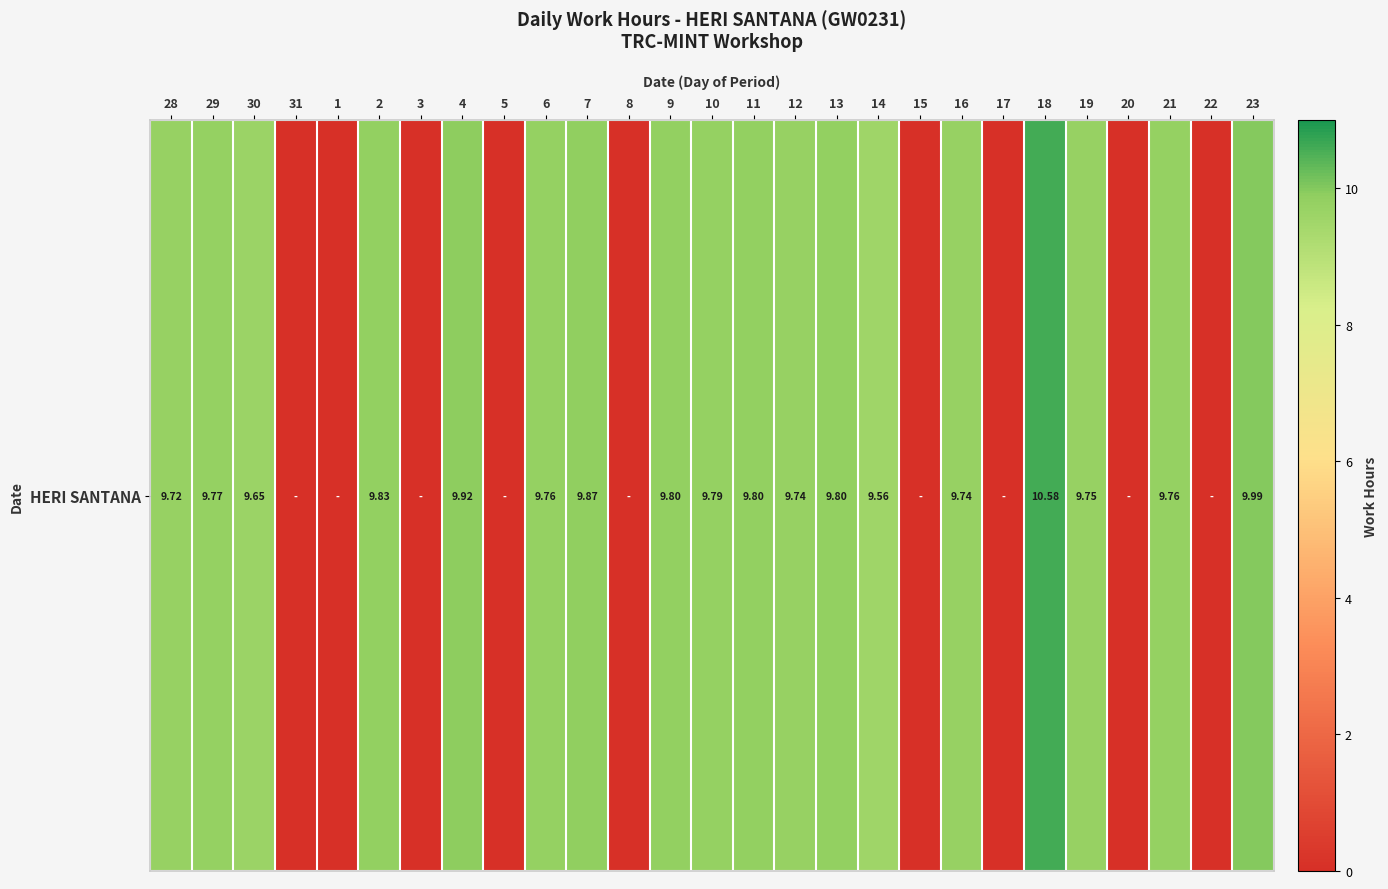

Reading left to right, transcribe all the data shown in this chart.

28=9.7	29=9.8	30=9.7	31=0.0	1=0.0	2=9.8	3=0.0	4=9.9	5=0.0	6=9.8	7=9.9	8=0.0	9=9.8	10=9.8	11=9.8	12=9.7	13=9.8	14=9.6	15=0.0	16=9.7	17=0.0	18=10.6	19=9.8	20=0.0	21=9.8	22=0.0	23=10.0